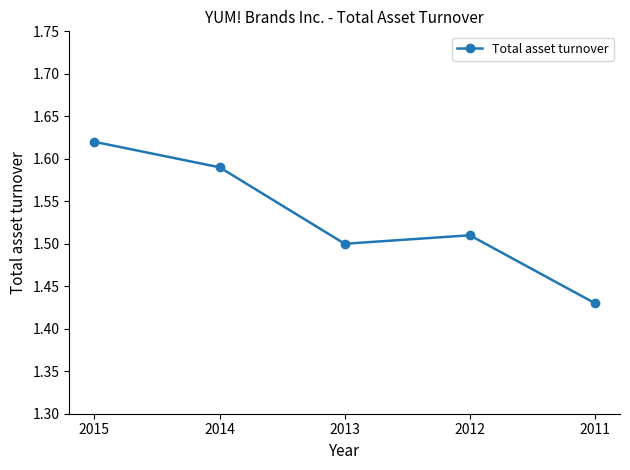

Count the number of categories in the chart.

5